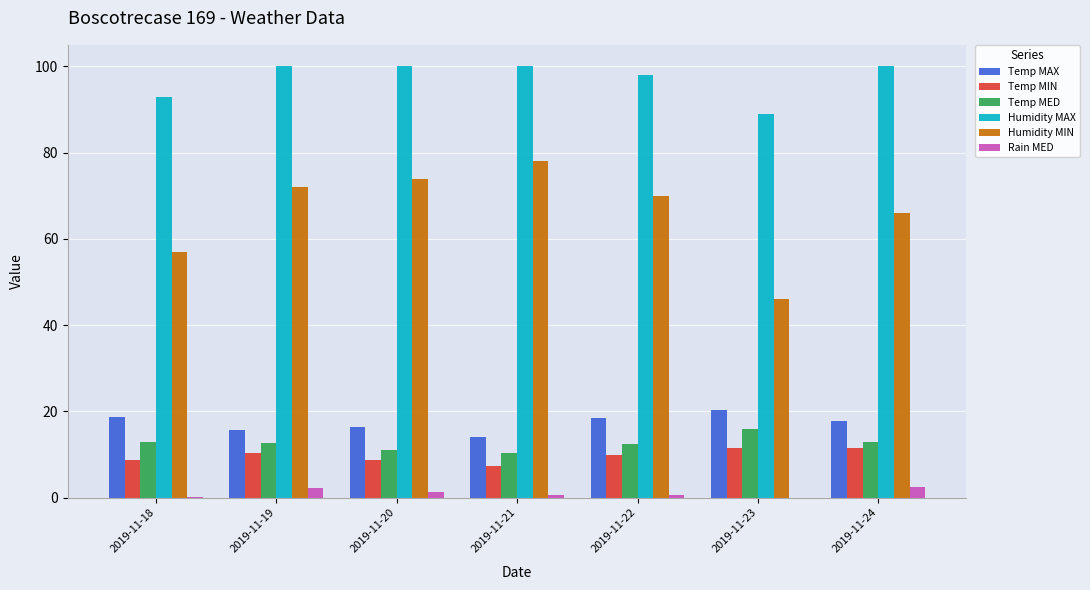

Are the bars grouped side by side (vs. stacked)?

Yes